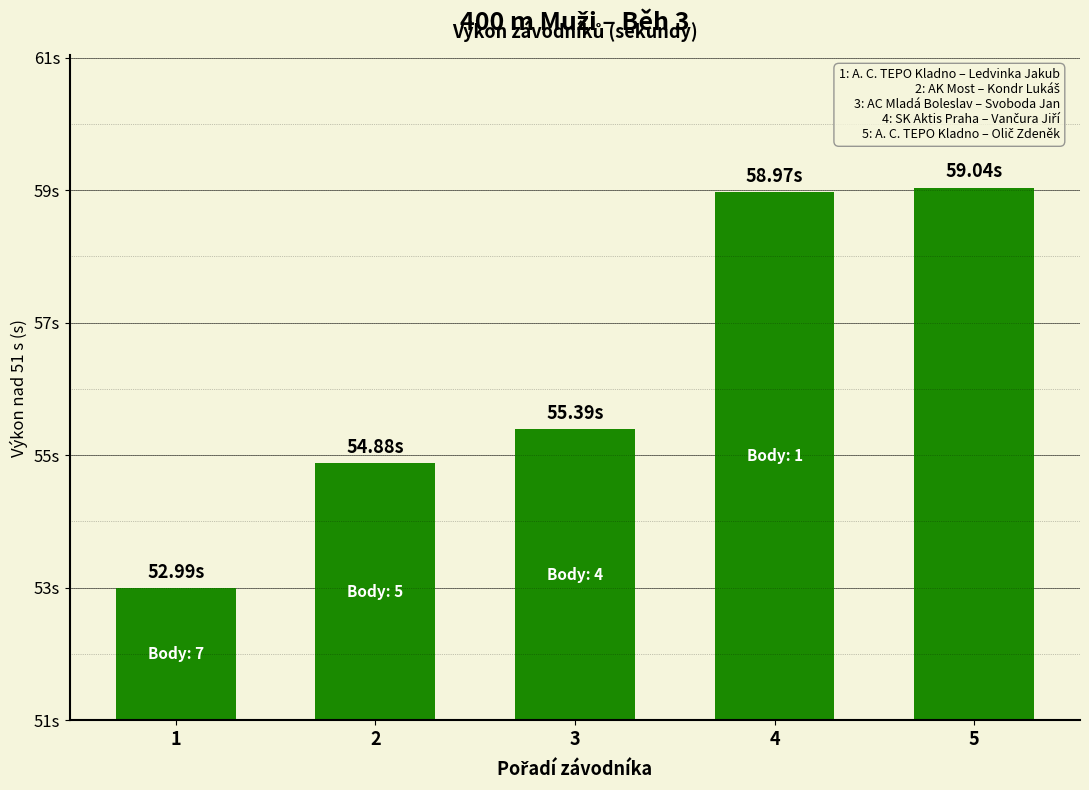

Which has a higher value, 3 or 2?

3